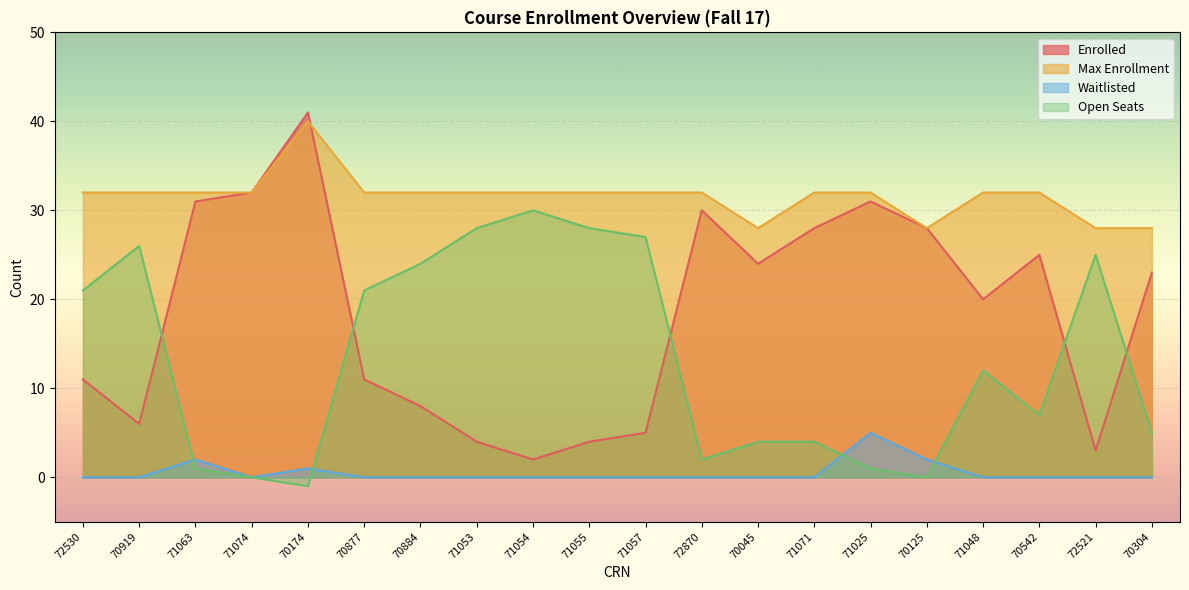

What is the difference between the maximum and minimum values in the Enrolled series?

39